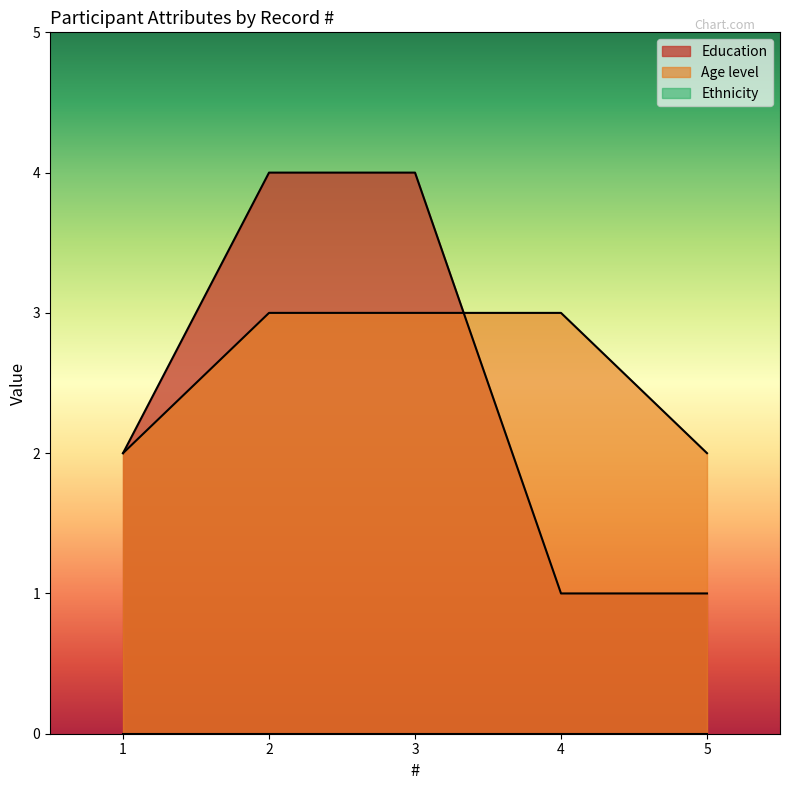

List the labels in order of Age level value, smallest first.

1, 5, 2, 3, 4